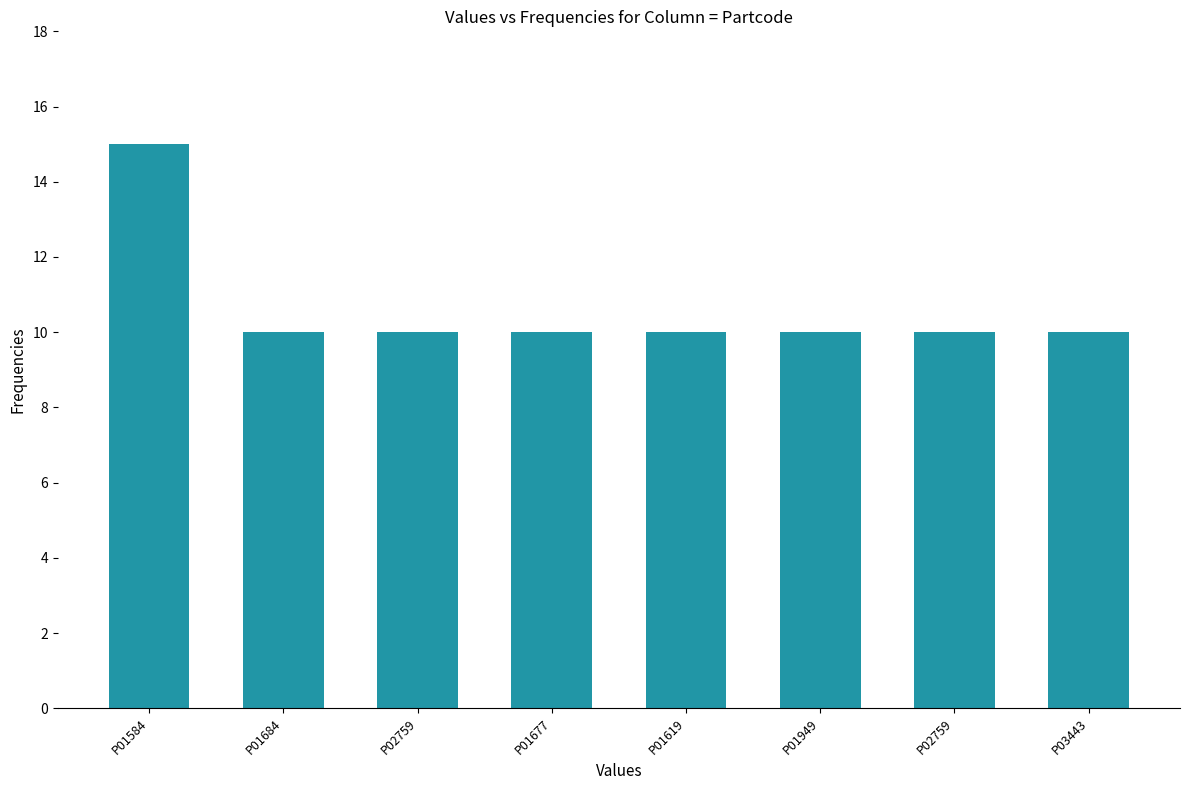

Count the number of categories in the chart.

8